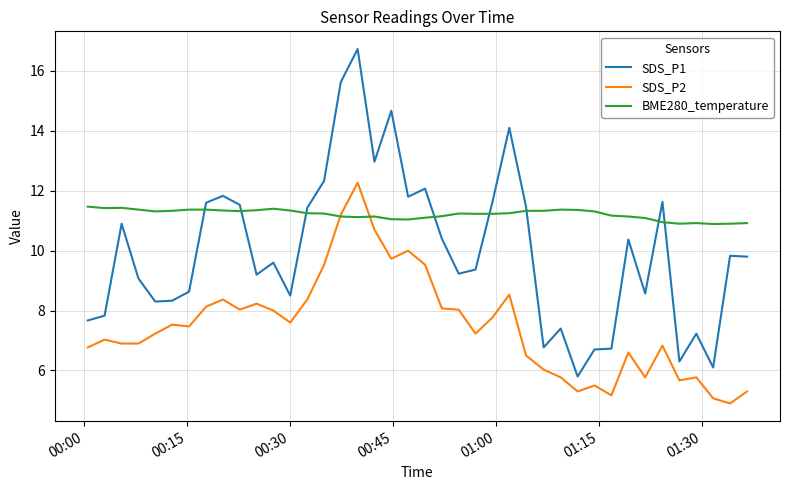

Which series has the widest spread of values?

SDS_P1